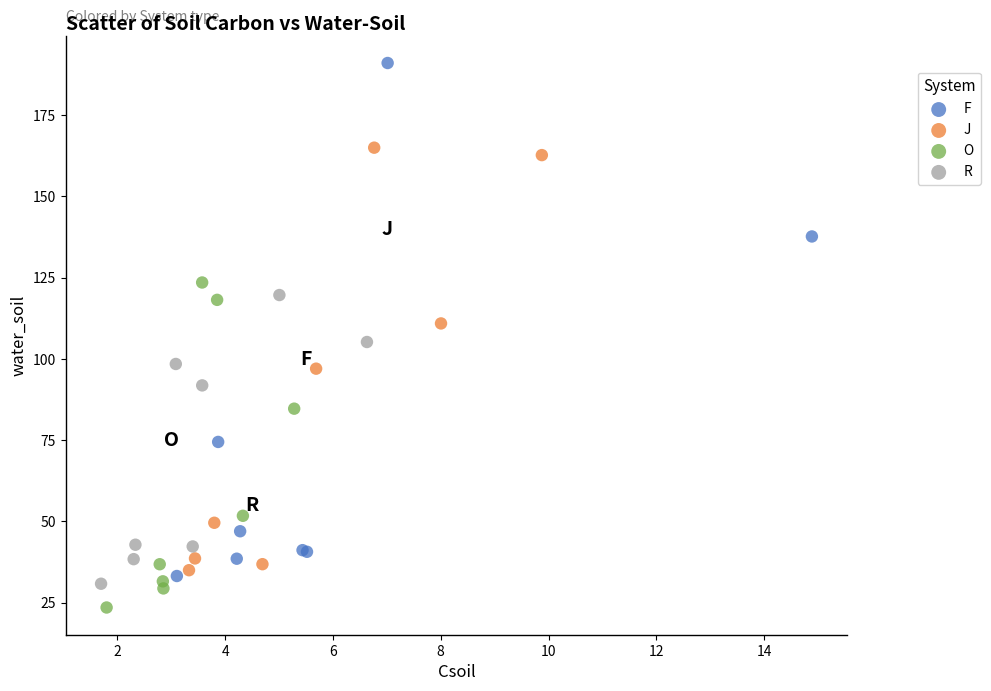

Which series reaches the maximum Y coordinate?

F